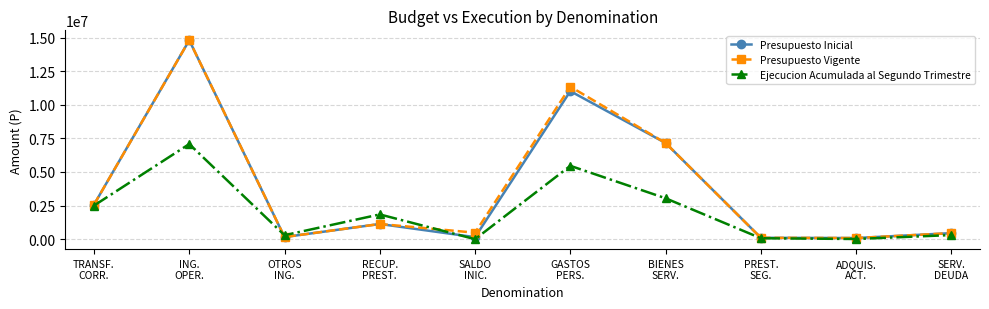

True or false: Presupuesto Vigente has more than 1 points higher than both neighbors.

True